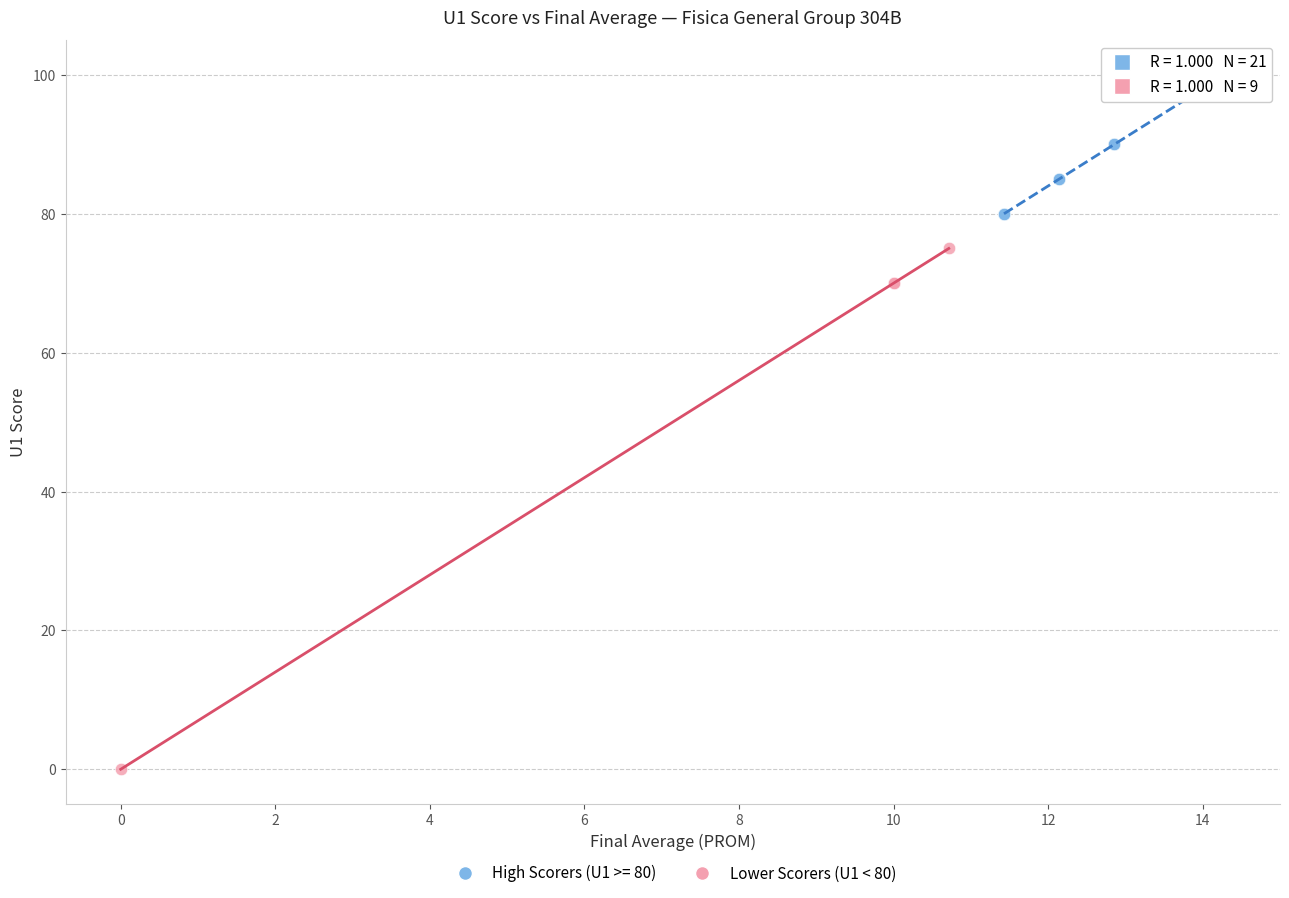

Which series contains the highest Y value?

High Scorers (U1 >= 80)